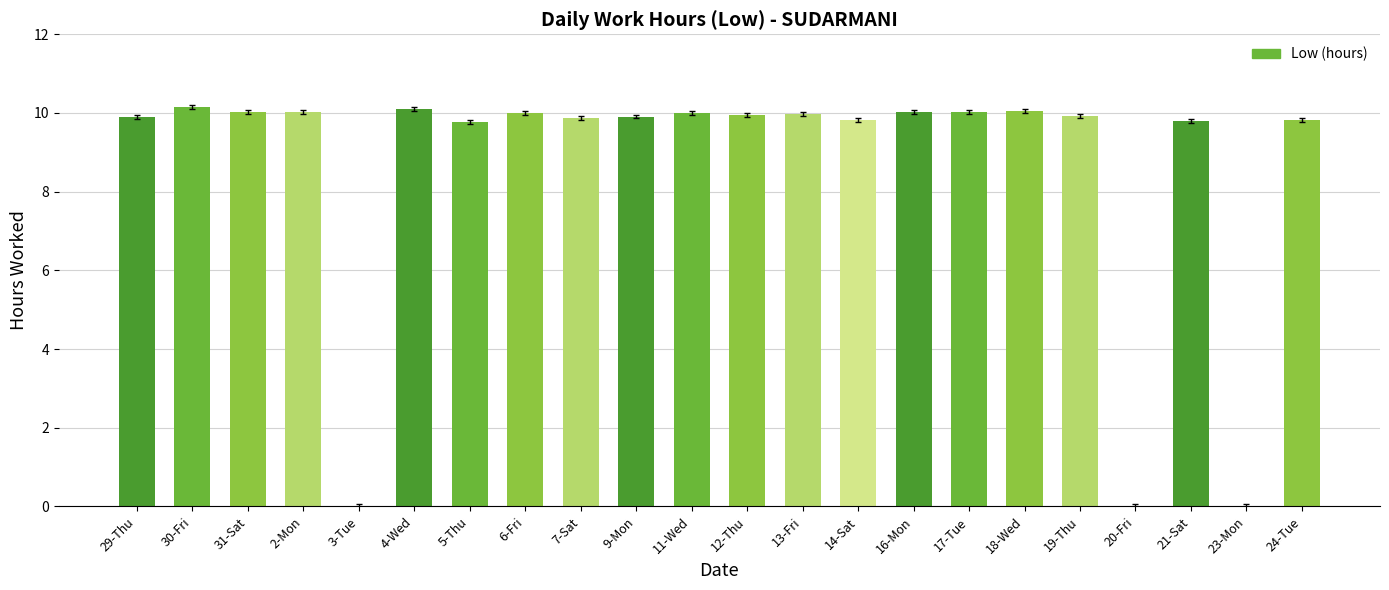

At which label does the data first exceed 9?

29-Thu